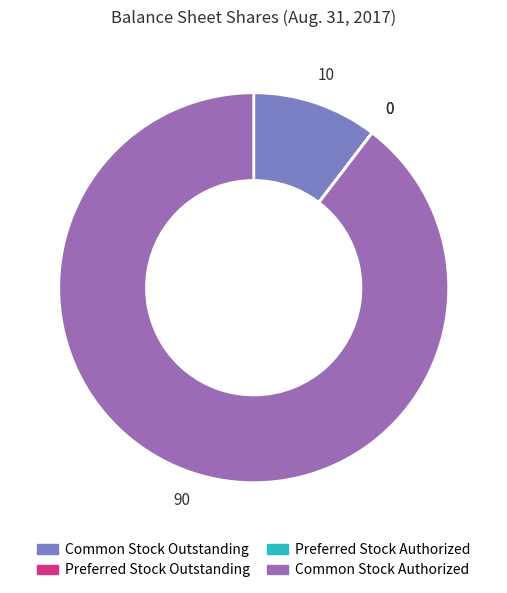

Does any single category account for the majority?

Yes